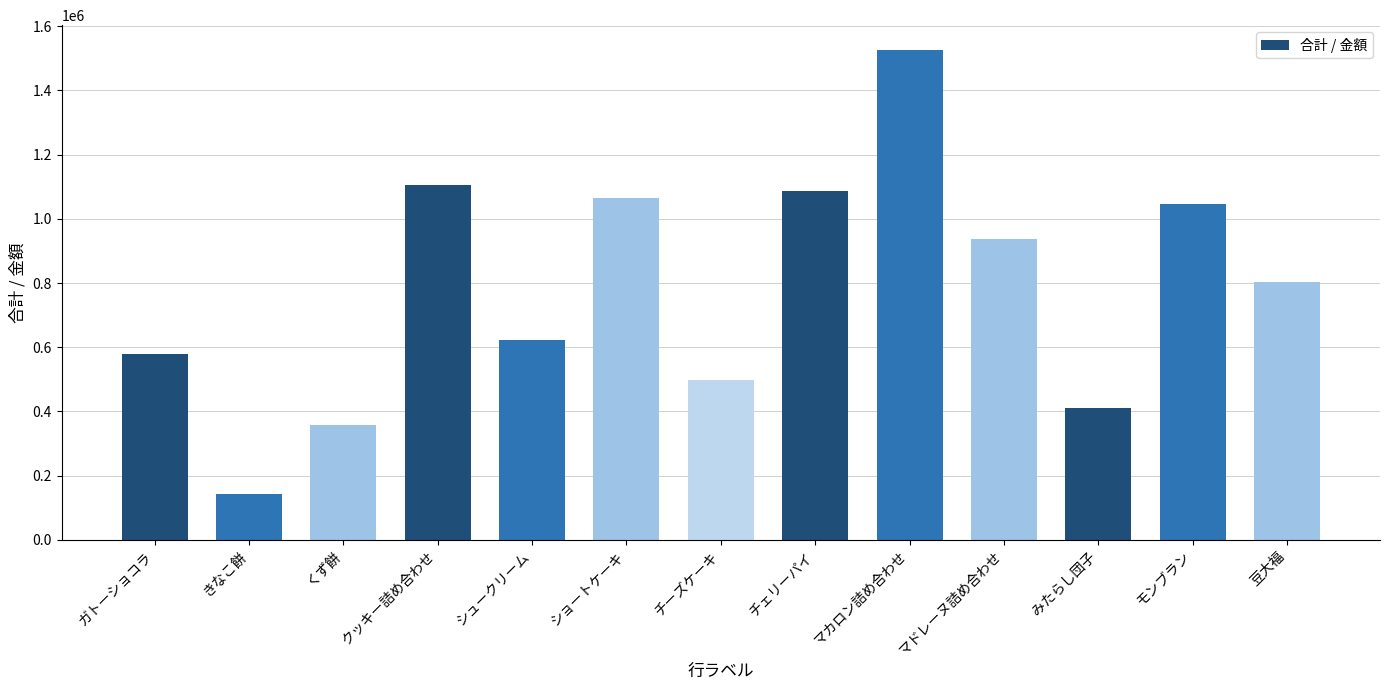

What is the ratio of the value at シュークリーム to the value at みたらし団子?

1.5